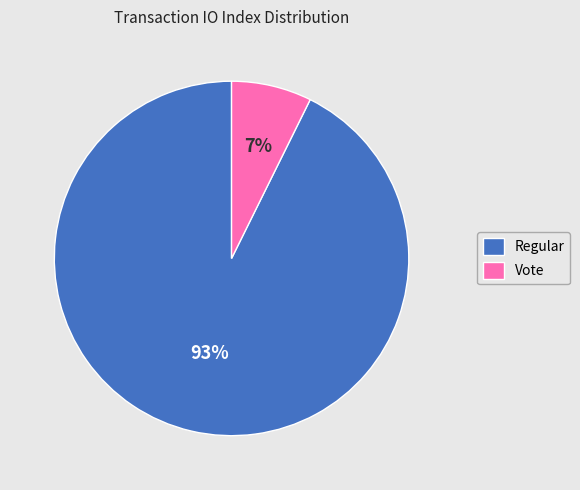

Which has a higher value, Regular or Vote?

Regular